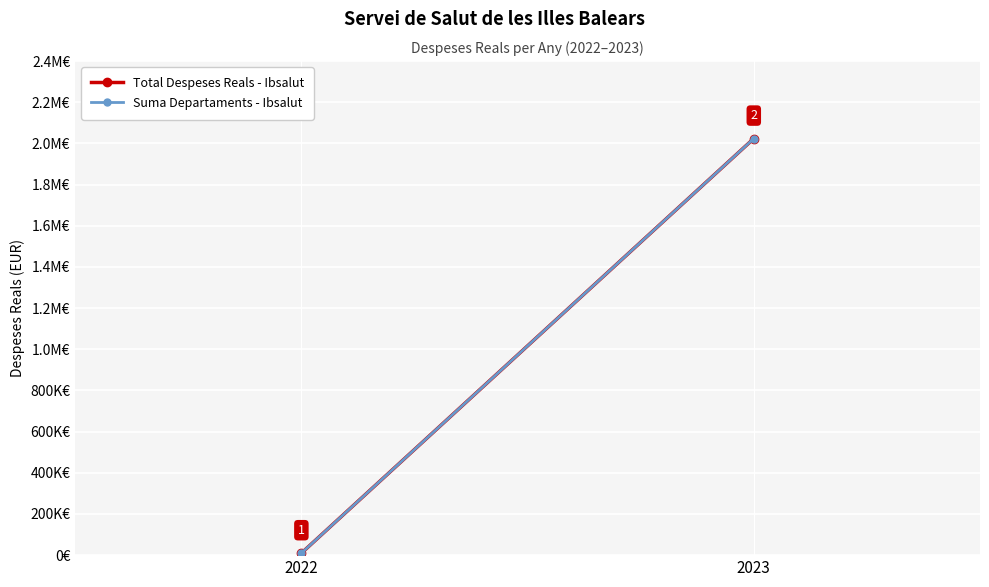

Which series has the largest total across all categories?

Suma Departaments - Ibsalut